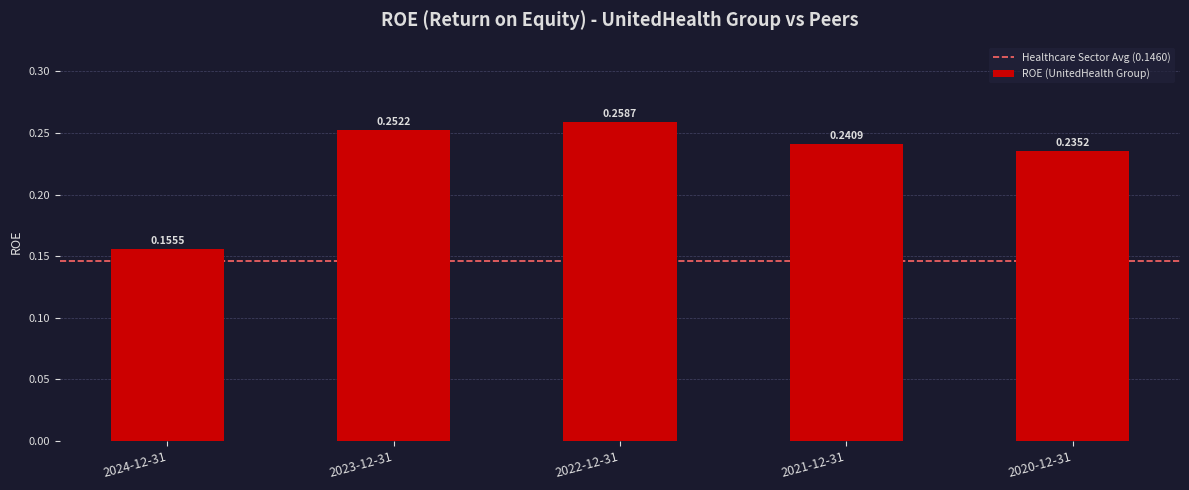

What is the sum of the values at 2024-12-31 and 2023-12-31?

0.4